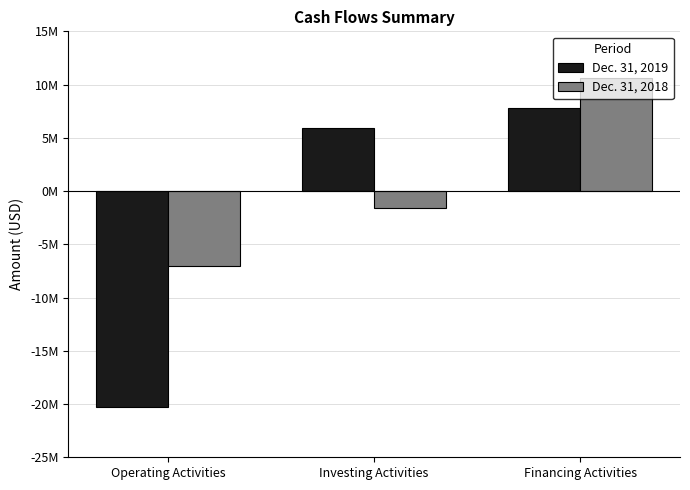

True or false: Dec. 31, 2018 has a value of -4516119 at Operating Activities.

False